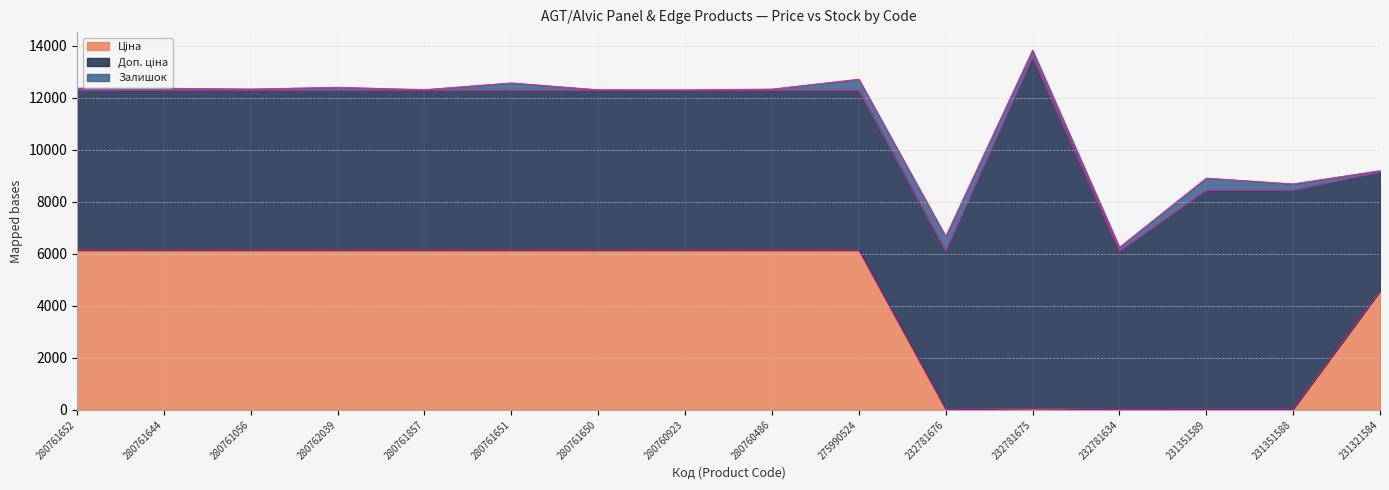

What position from the right is 231351589?

3